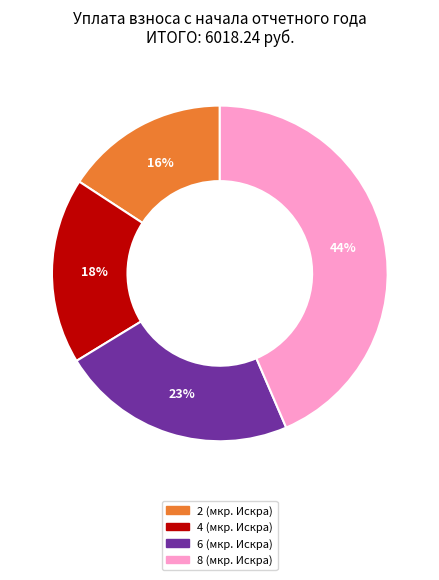

How many segments does this pie chart have?

4